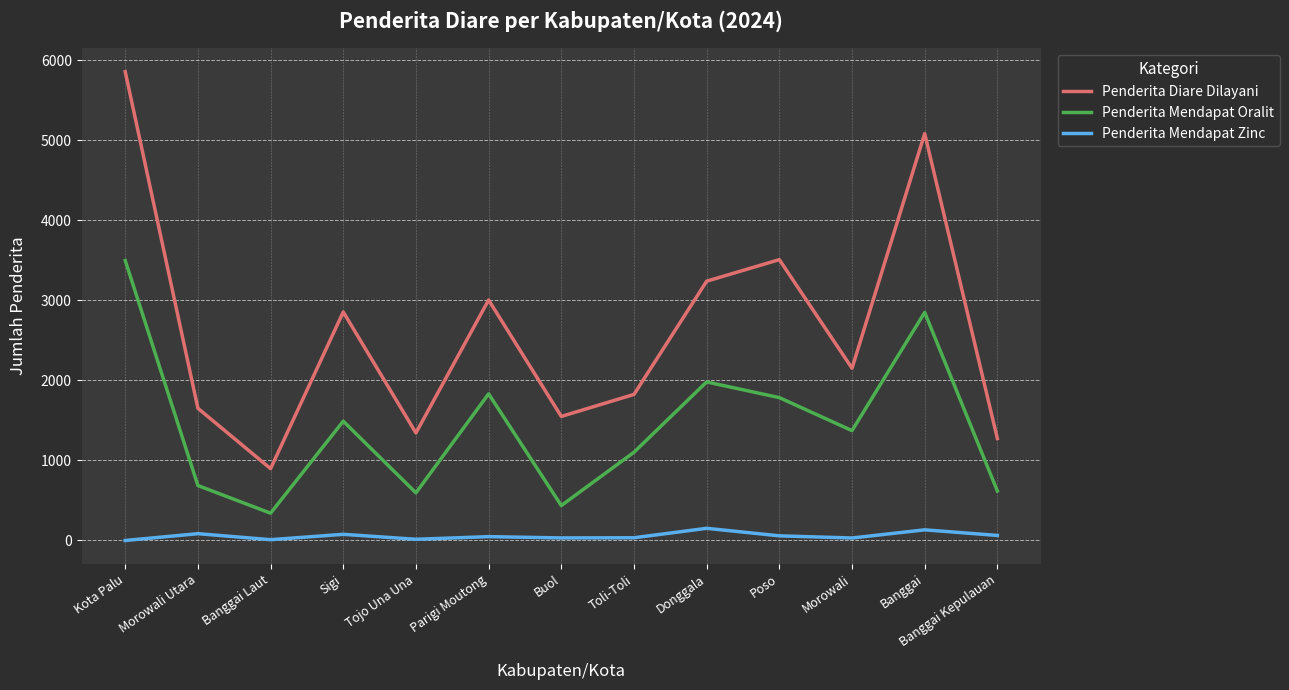

True or false: Penderita Diare Dilayani and Penderita Mendapat Zinc cross at least once.

False